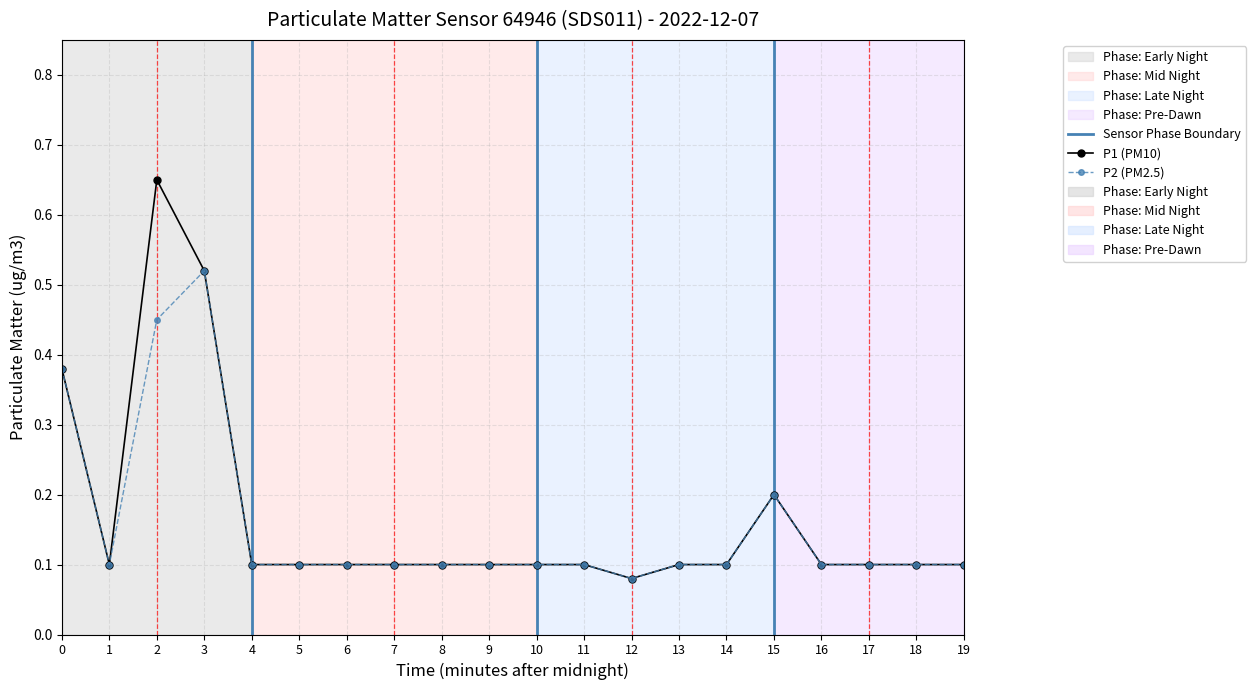

What is the label of the 9th point from the right?

11:00